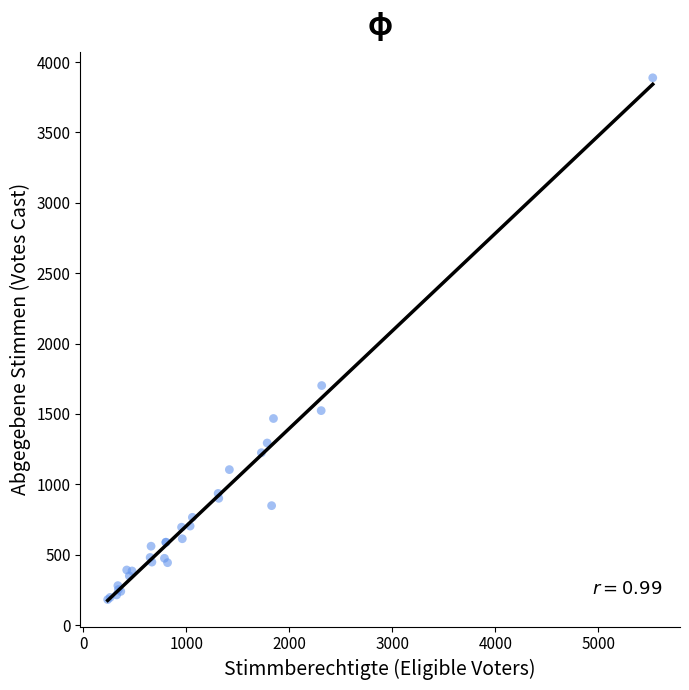

What Y value in the scatter plot is closest to 2035?

1702